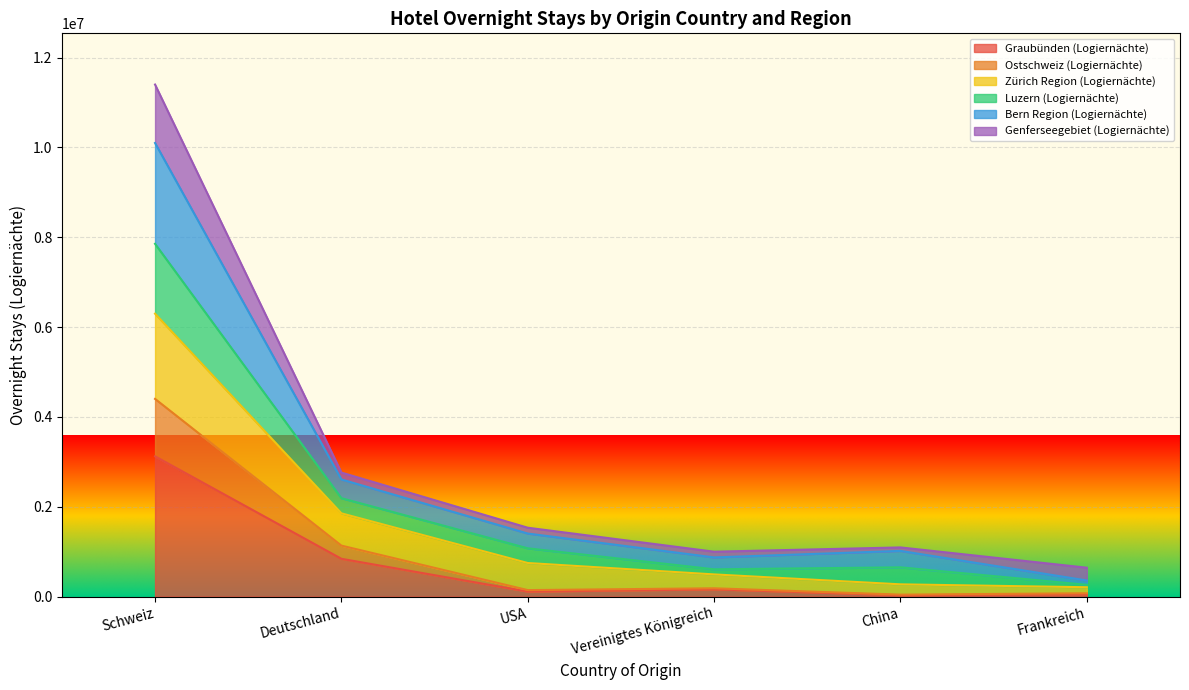

What is the highest value of the Graubünden (Logiernächte) series?

3122451